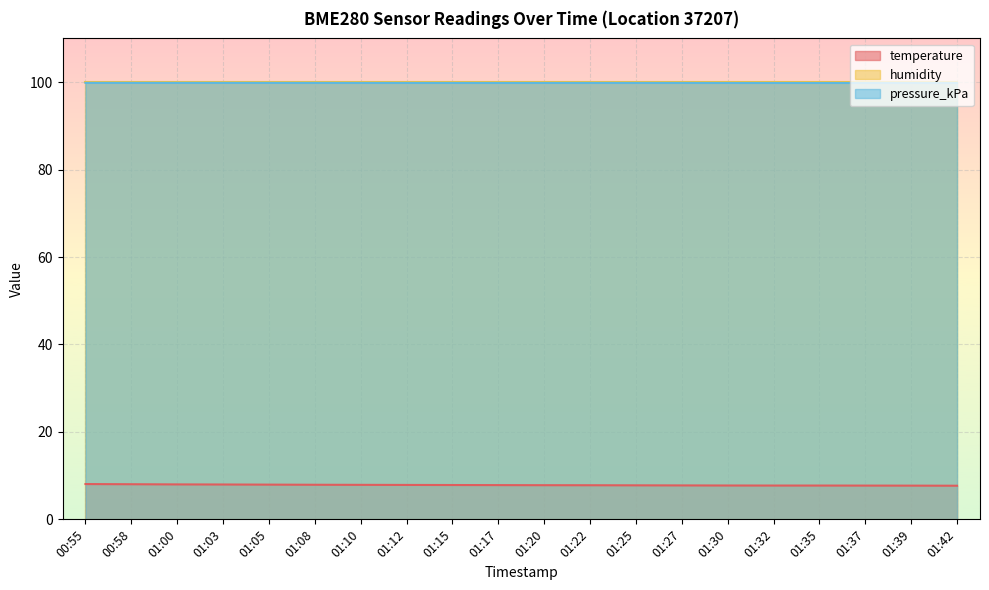

What is the lowest value of the pressure_kPa series?

99.8